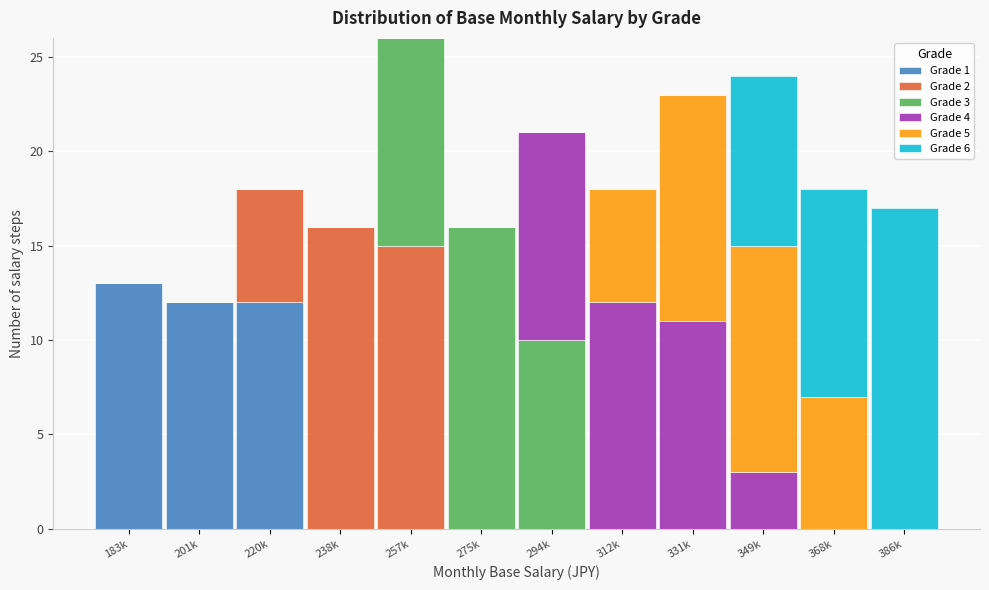

Which category has the highest value in the Grade 1 series?

183k